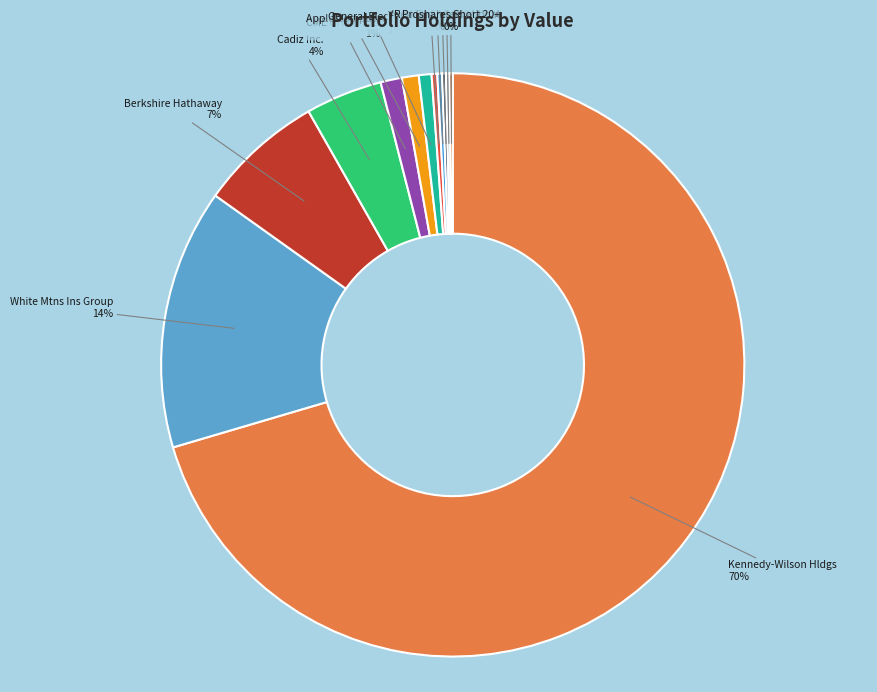

To the nearest percent, what is the average slice percentage?

8%